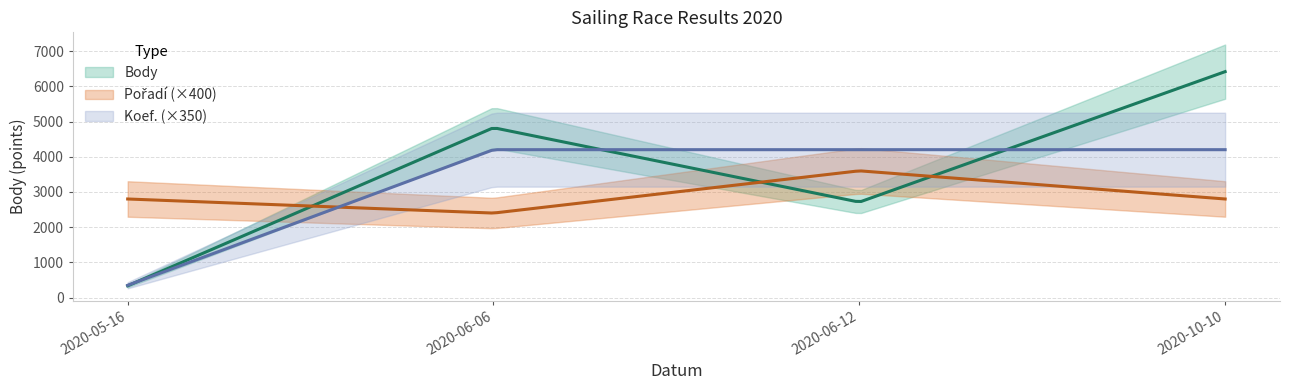

Where is the first local minimum for Body?

2020-06-12